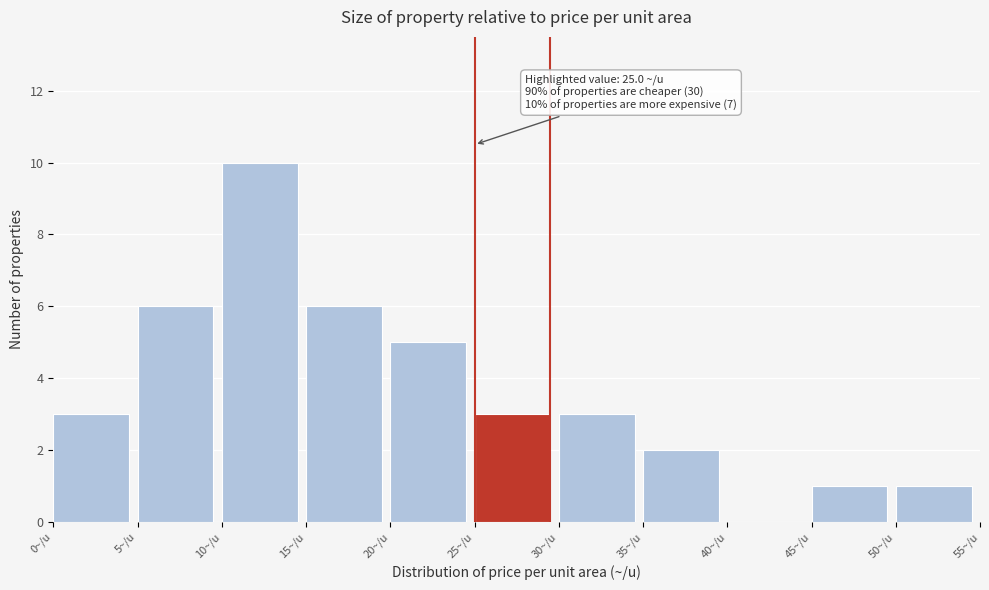

Which range on the x-axis has the tallest bar?

10 to 15